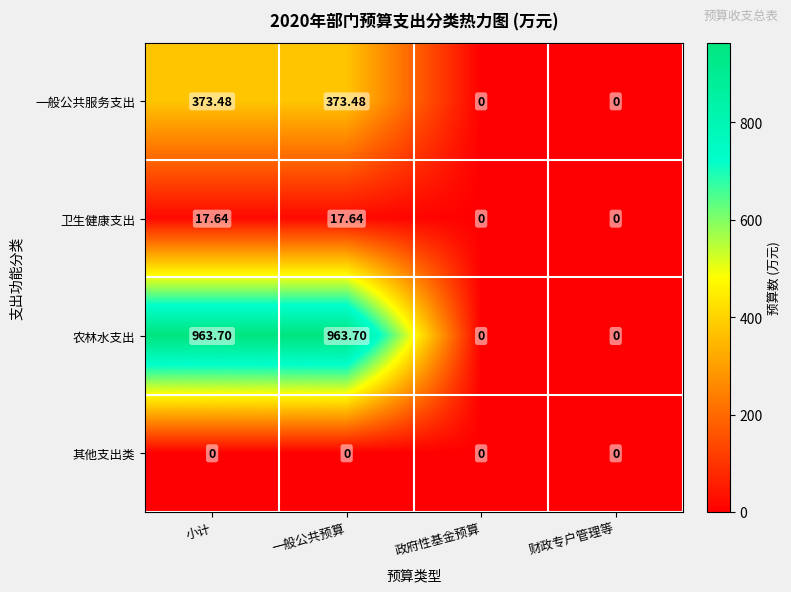

Which series has the largest total across all categories?

农林水支出